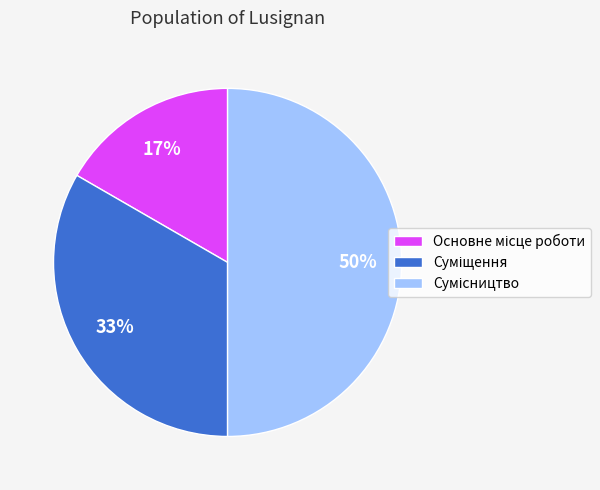

Count the number of slices in the pie.

3